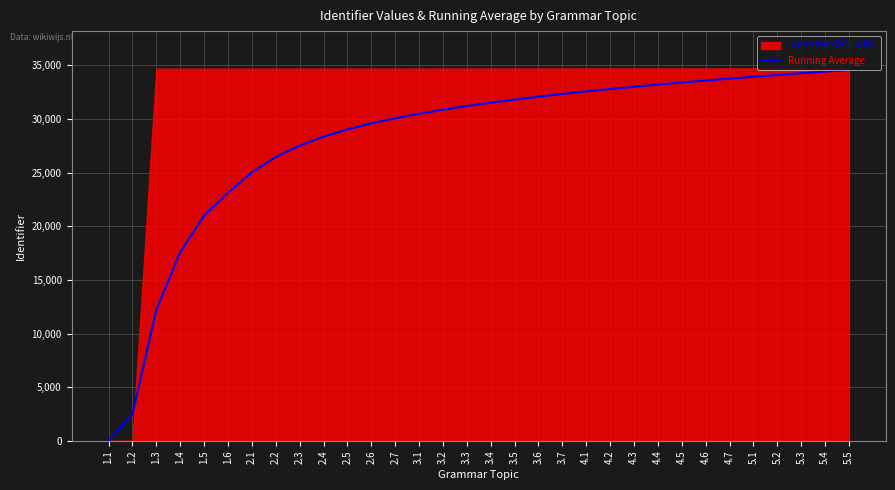

The value of Running Average at 3.5 is 46207. True or false?

False